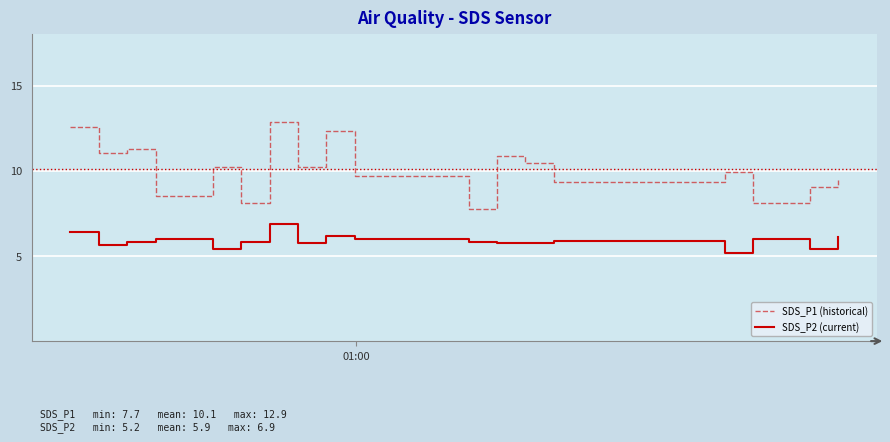

What is the greatest value displayed?

12.9